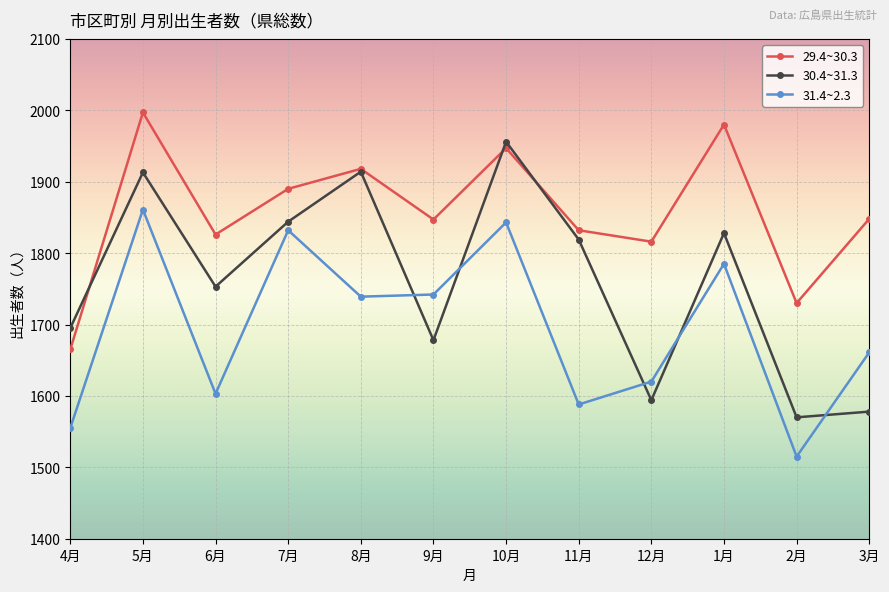

Where do 30.4~31.3 and 31.4~2.3 first cross each other?

8月 and 9月